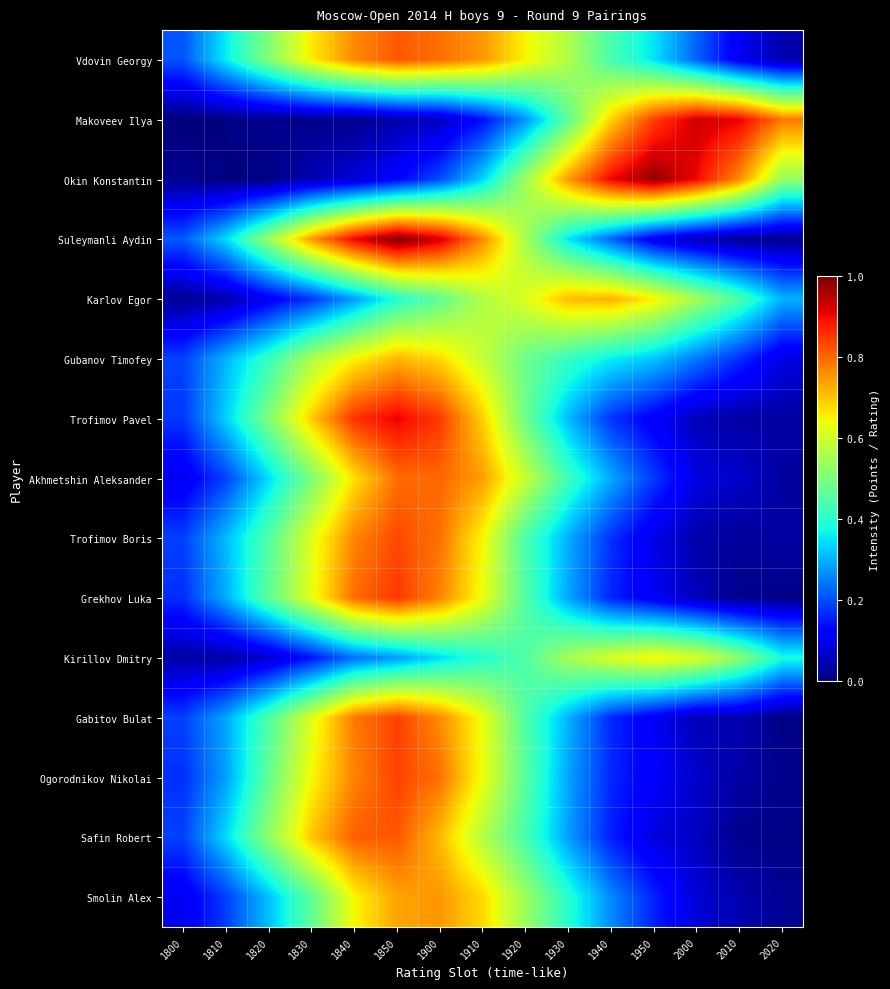

Count the number of data series in this chart.

15